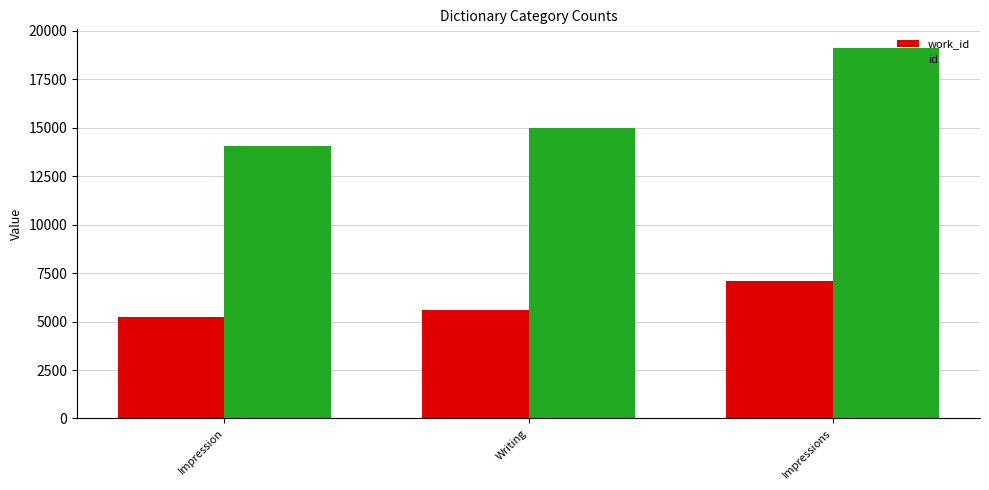

What is the label of the 1st bar from the left?

Impression